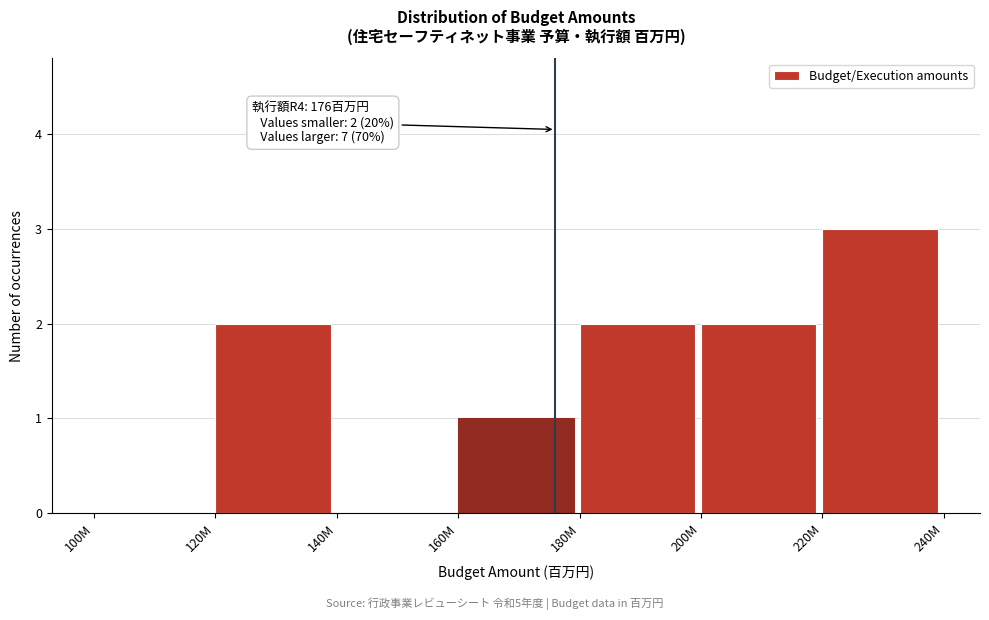

Reading right to left, extract all data points from this chart.

220M=3	200M=2	180M=2	160M=1	140M=0	120M=2	100M=0